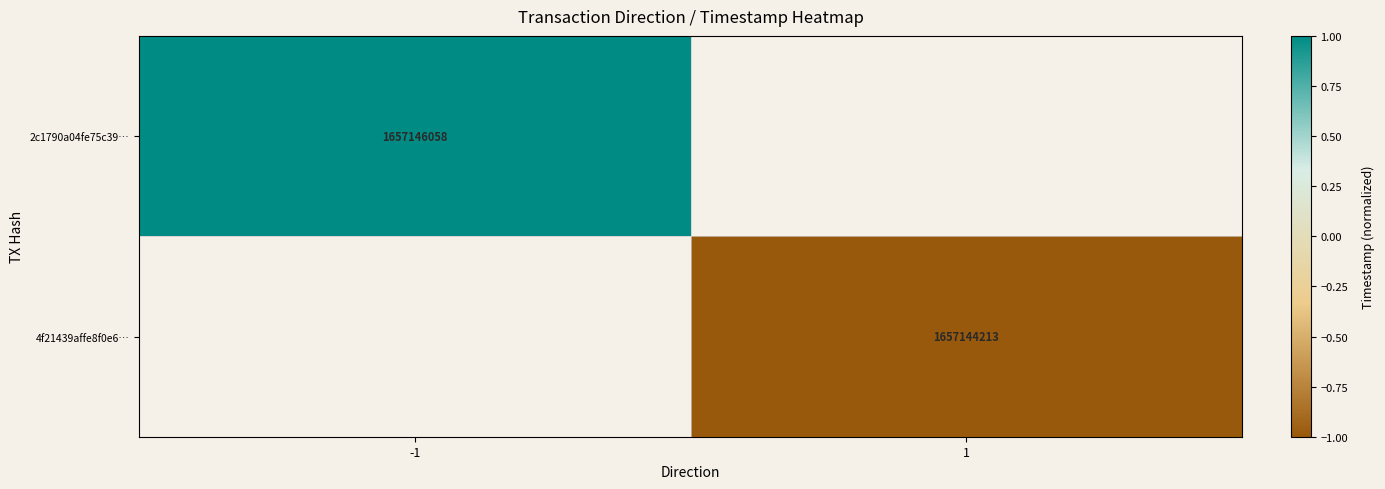

The value of 4f21439affe8f0e6… at 1 is 2867113187. True or false?

False